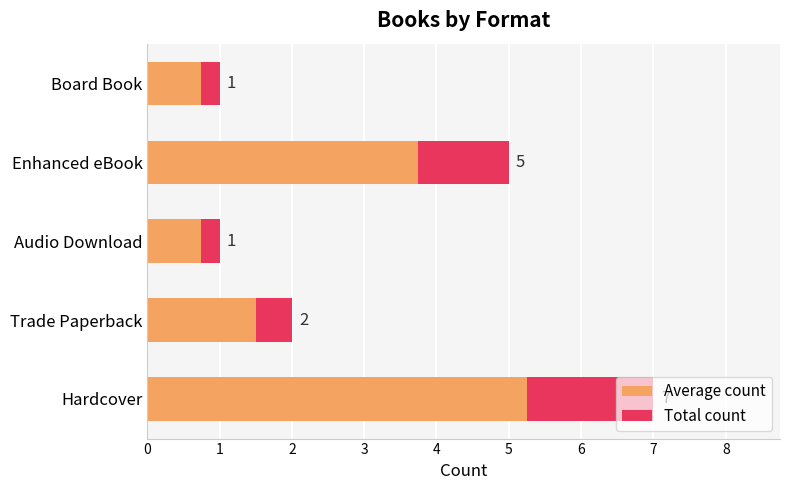

Reading left to right, list all the values displayed in this chart.

7	2	1	5	1